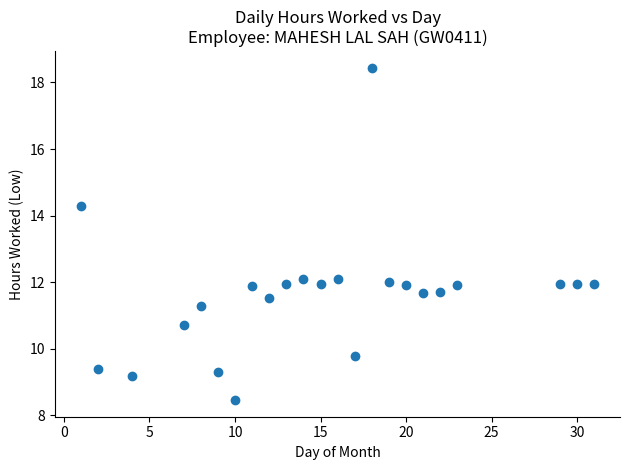

What is the range of X values (max minus min)?

30.0